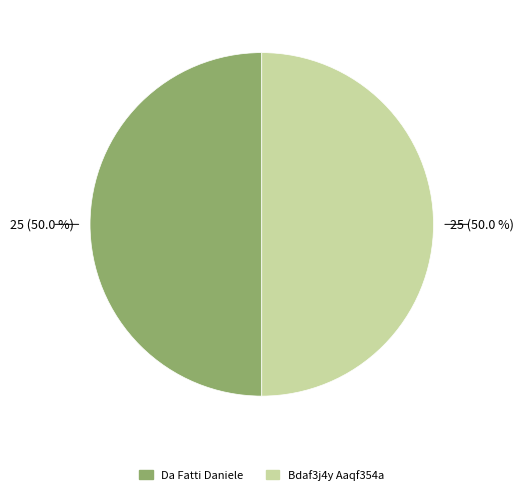

To the nearest percent, what percentage of the pie is Da Fatti Daniele?

50%